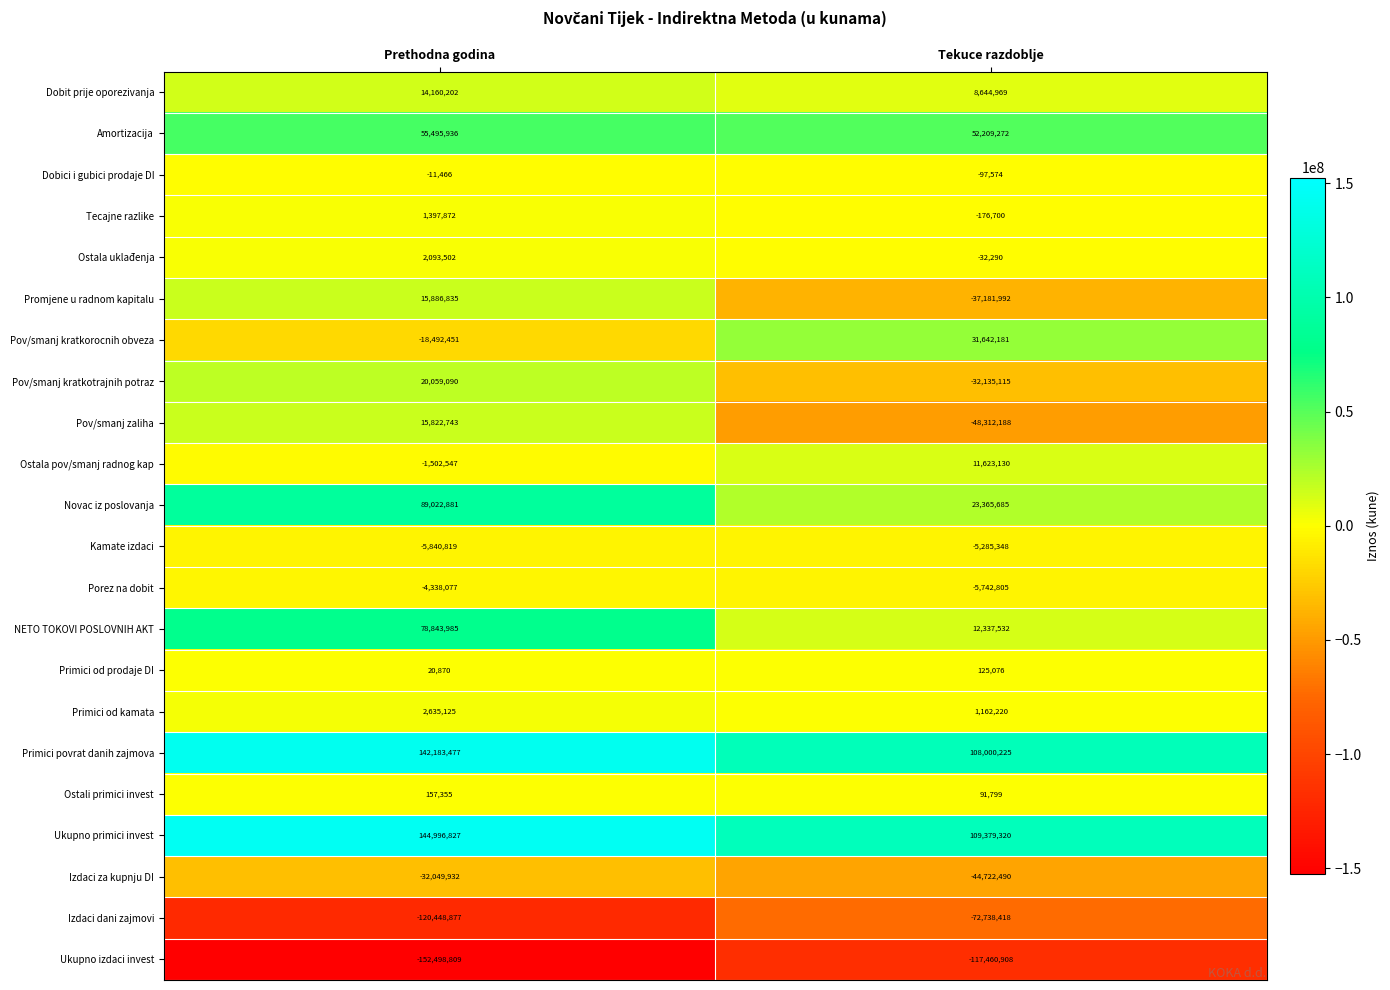

What is the difference between the highest and lowest values at Tekuce razdoblje?

226840228